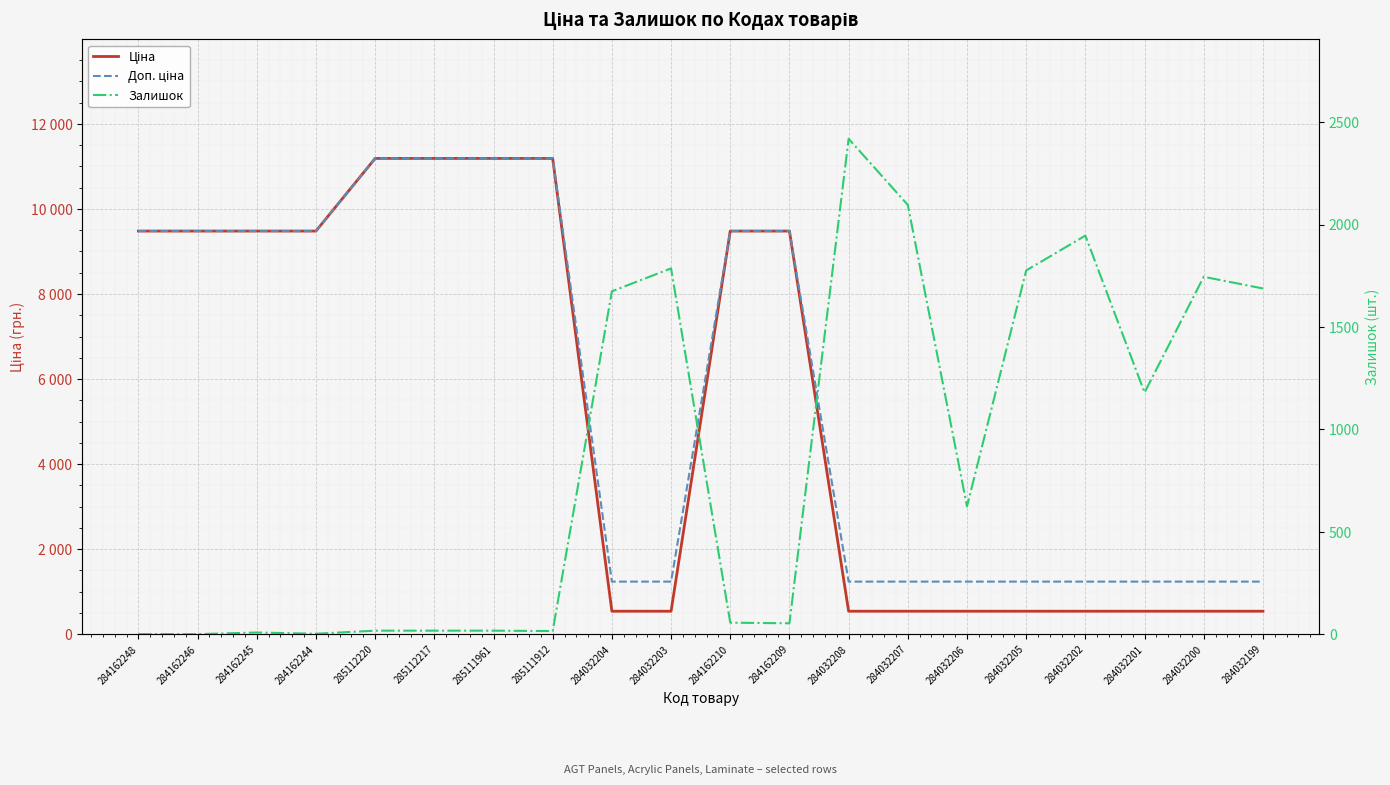

Which series has the largest total across all categories?

Доп. ціна